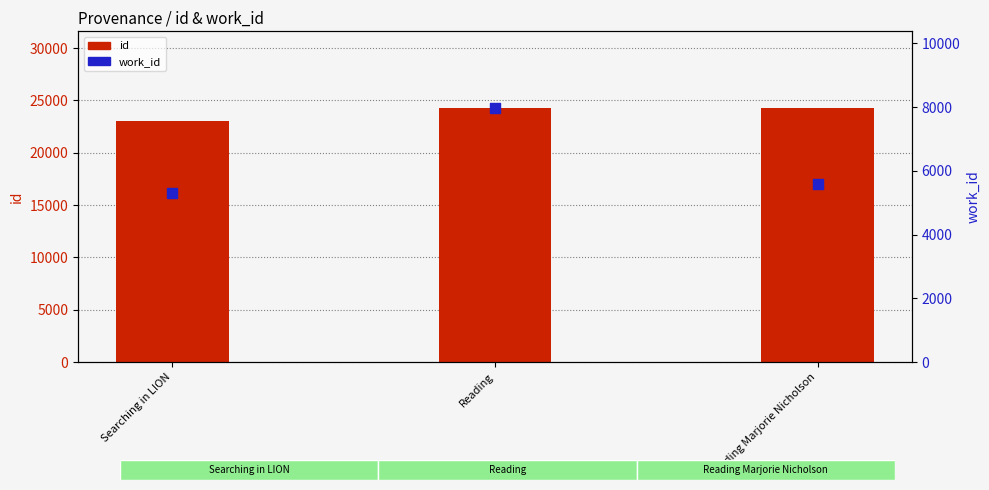

What are all the series names shown in the legend?

id, work_id